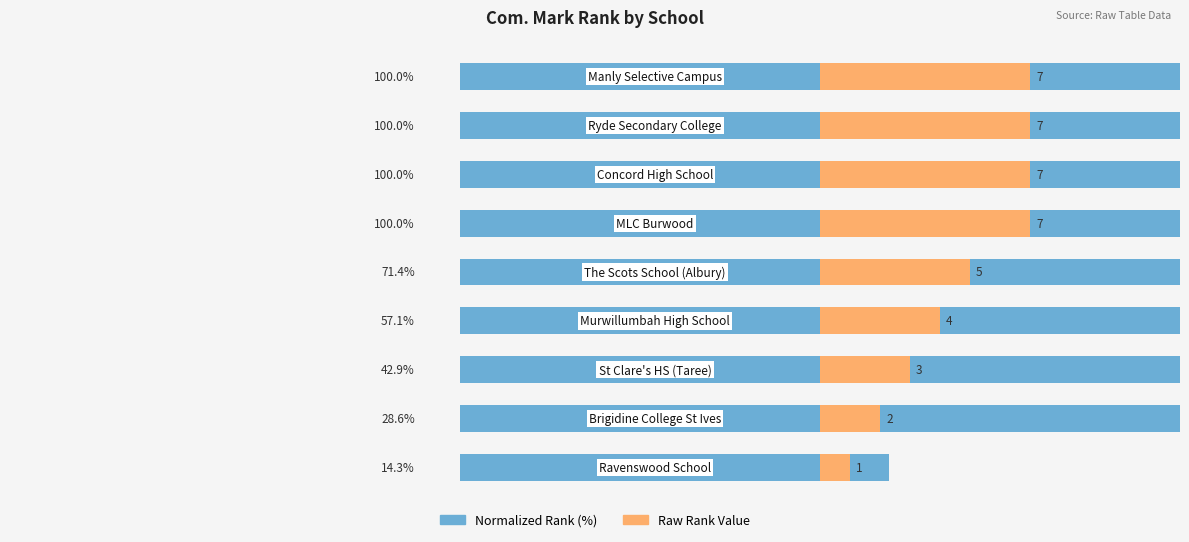

What is the sum of all Com. Mark Rank (raw) values?

43.0